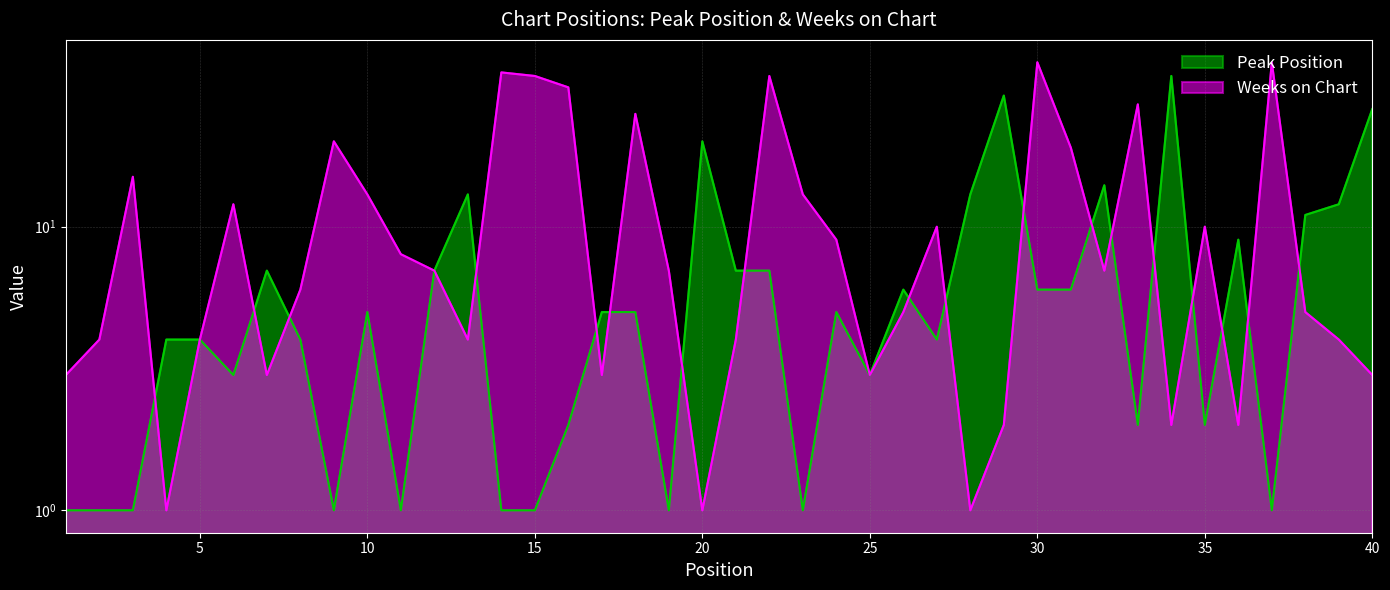

What is the lowest value of the Weeks on Chart series?

1